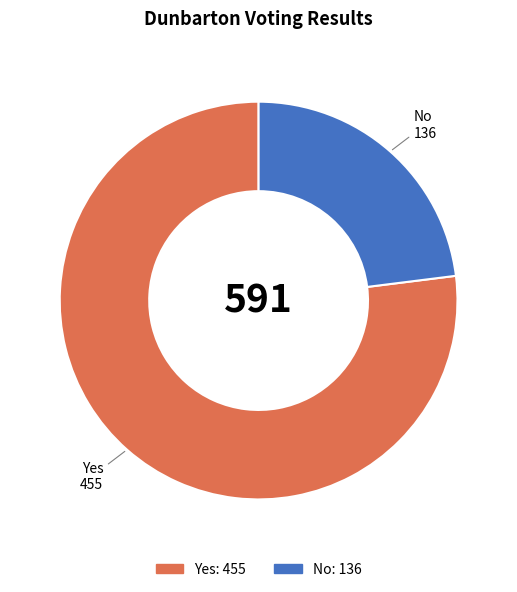

Is it true that No is 23% of the pie?

True